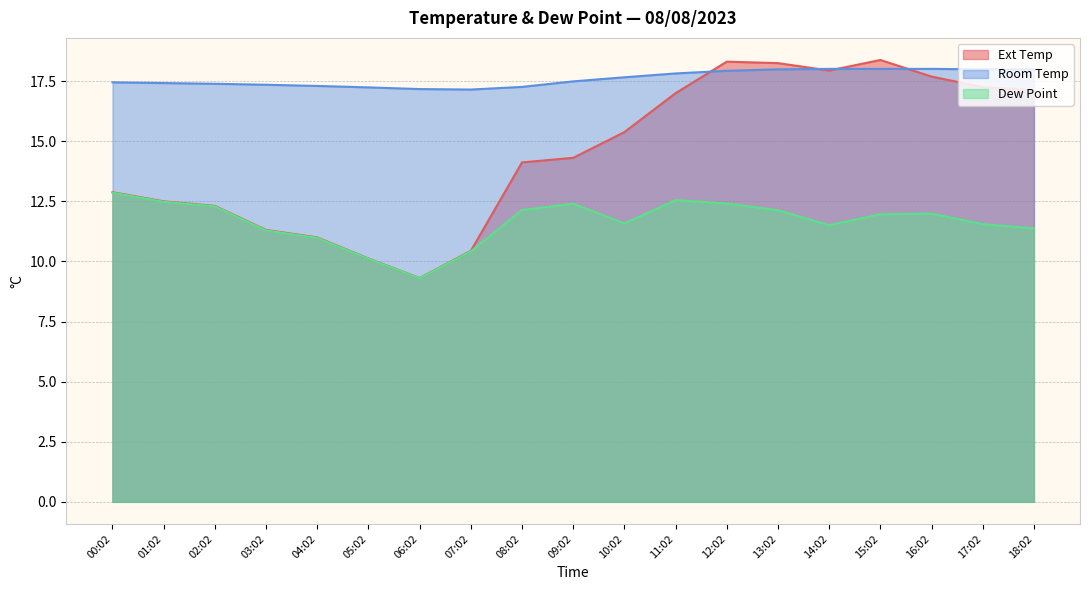

At which label is Room Temp closest to 17?

07:02